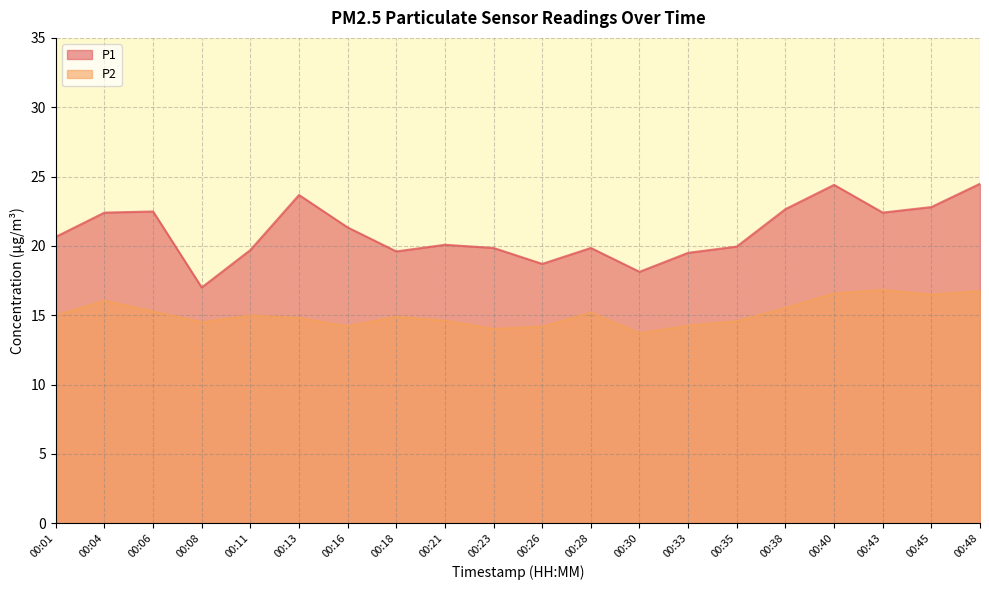

At how many categories does at least one series exceed 14?

20